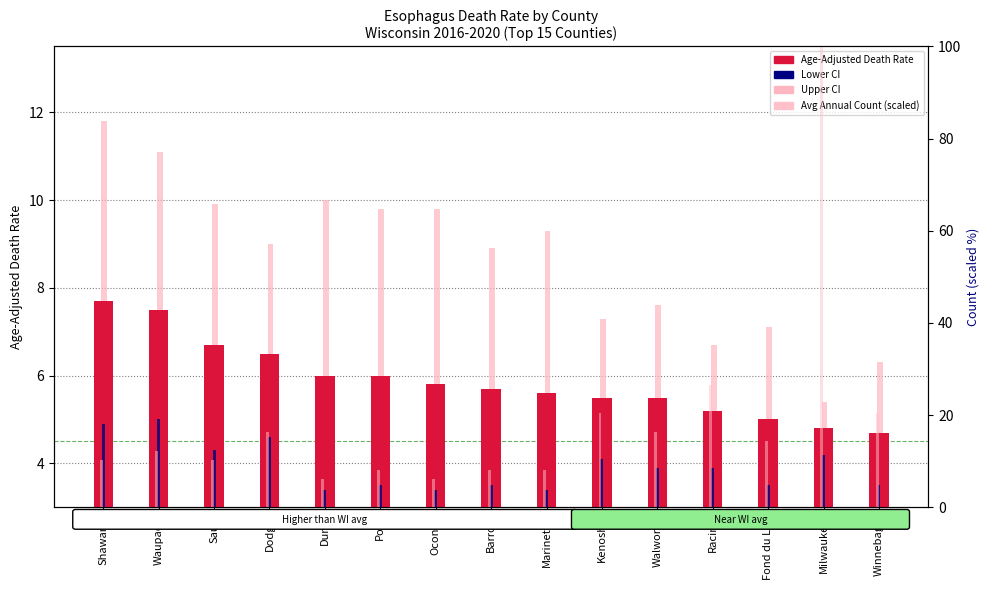

How many values in the Upper CI series are below 9?

7